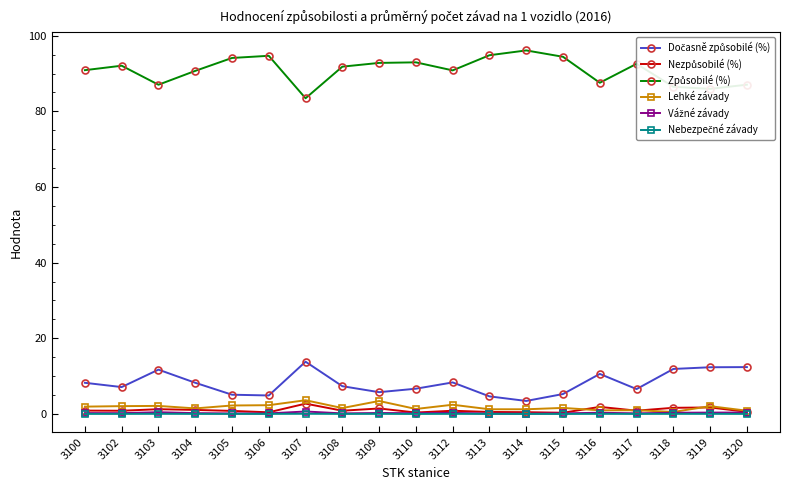

True or false: Lehké závady has more than 1 interior local peaks.

True